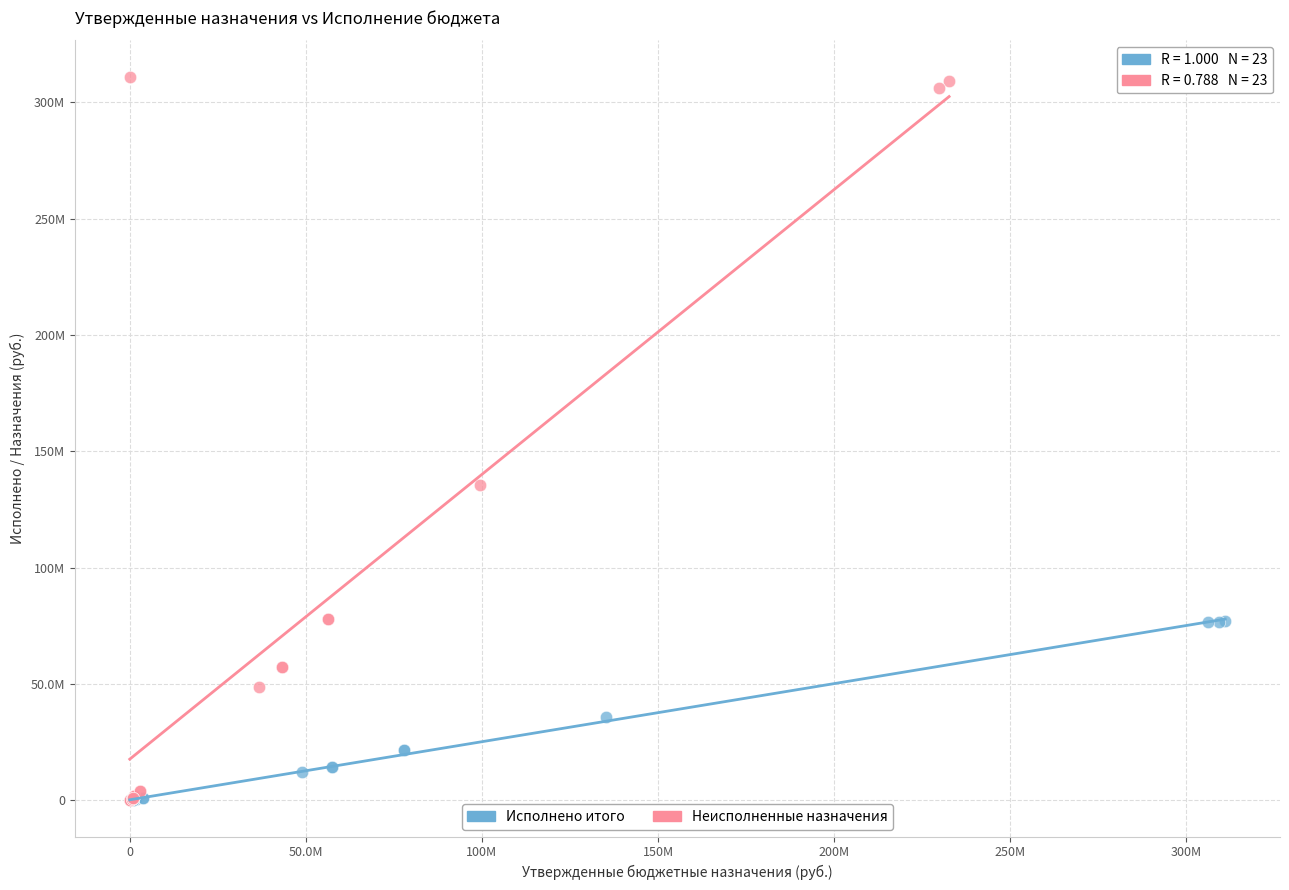

What are all the series names shown in the legend?

Исполнено итого, Неисполненные назначения